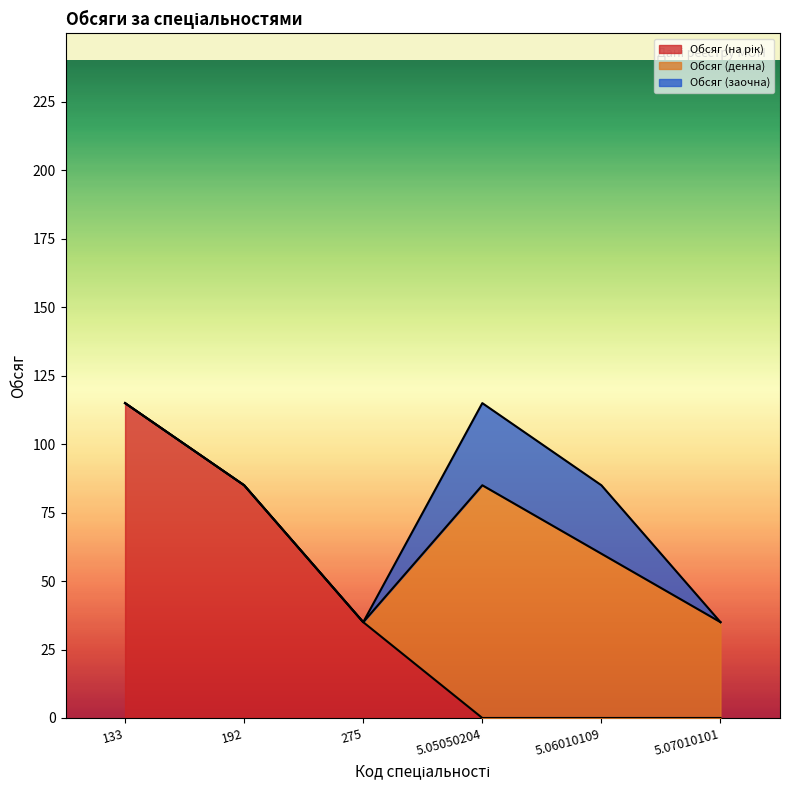

What position from the left is 192?

2